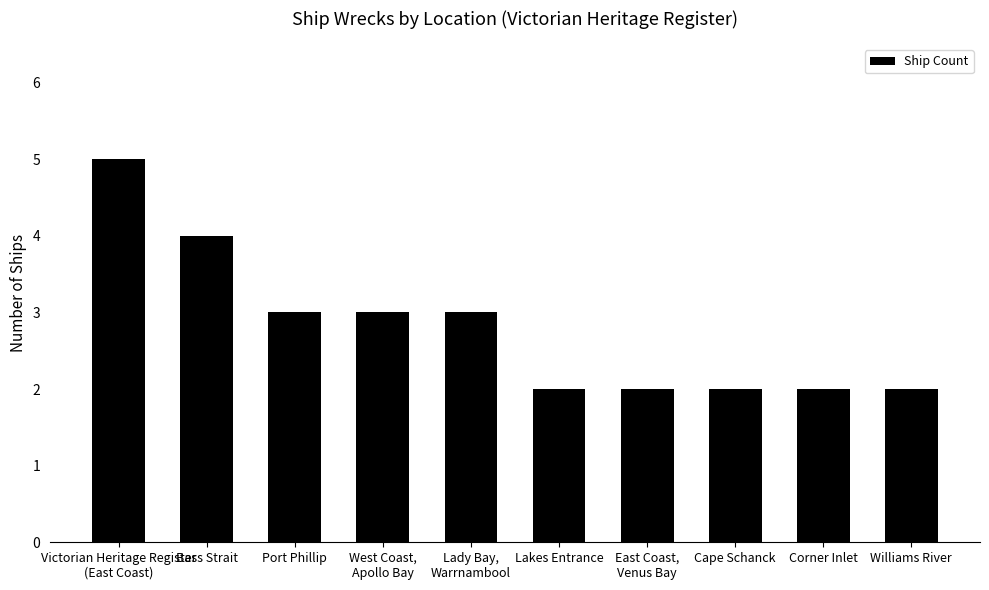

What is the label of the 4th bar from the right?

East Coast,
Venus Bay